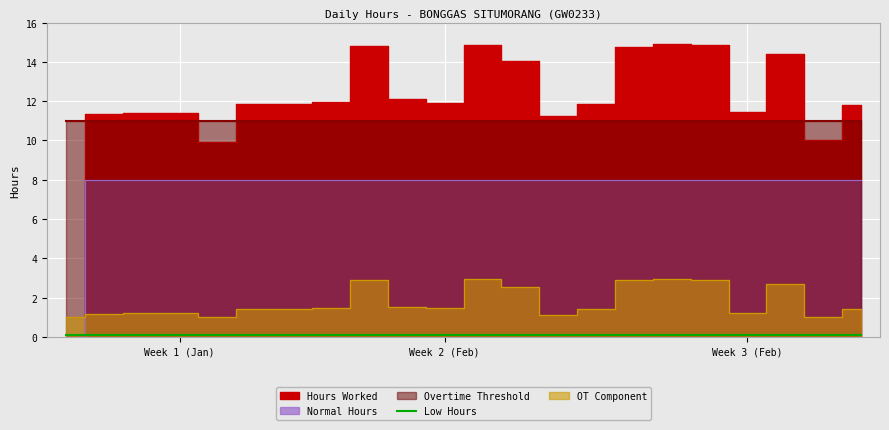

True or false: Hours Worked and Normal Hours cross at least once.

False